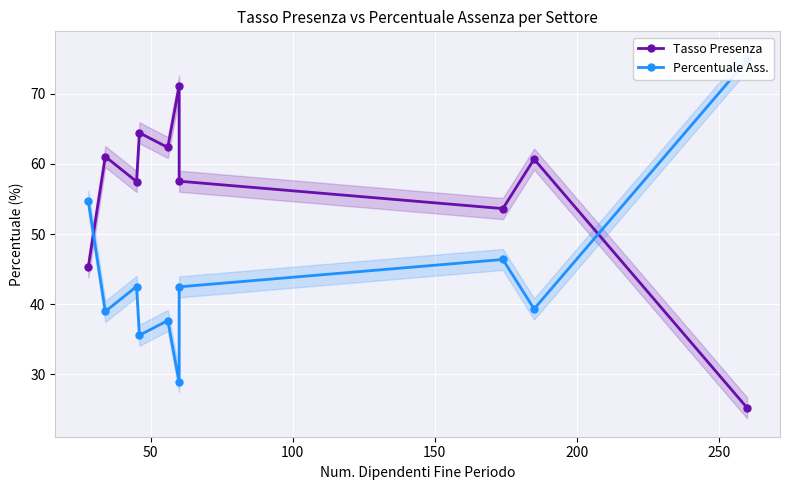

What are all the series names shown in the legend?

Tasso Presenza, Percentuale Ass.